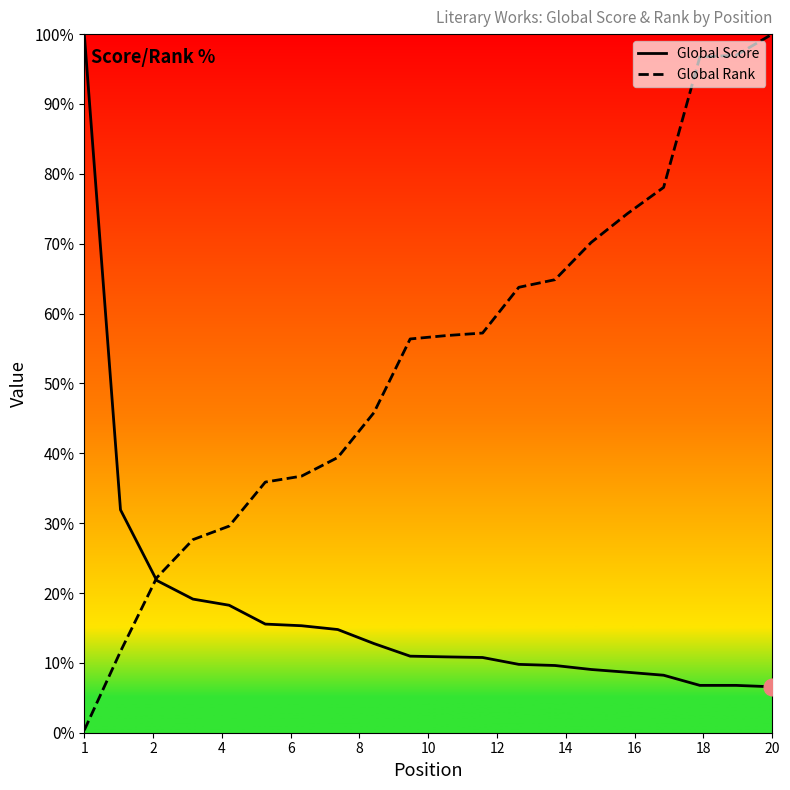

Which series has the largest total across all categories?

Global Rank